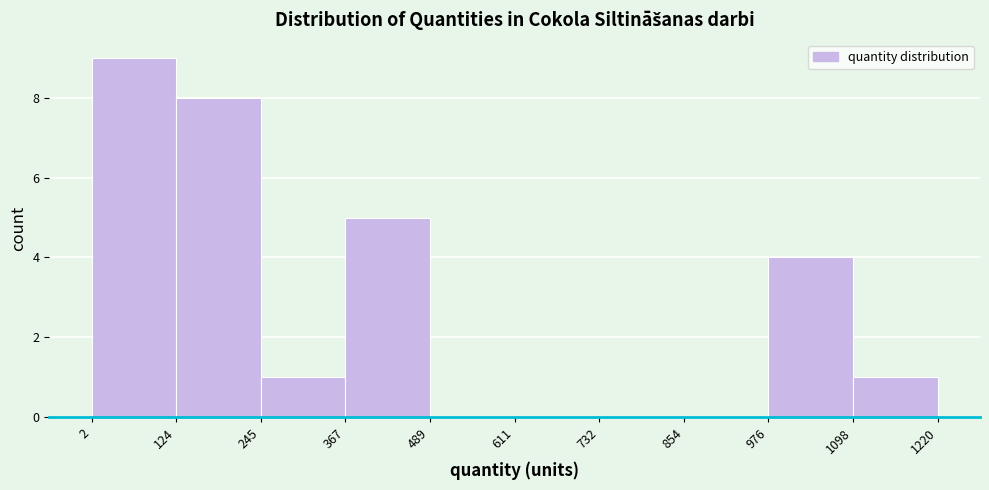

What is the height of the bar covering 367 to 489 on the x-axis? The values are not printed on the chart, so give them approximately, as read against the axis.

5